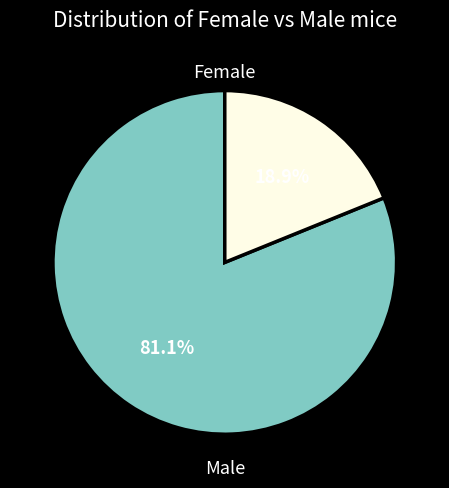

Count the number of slices in the pie.

2